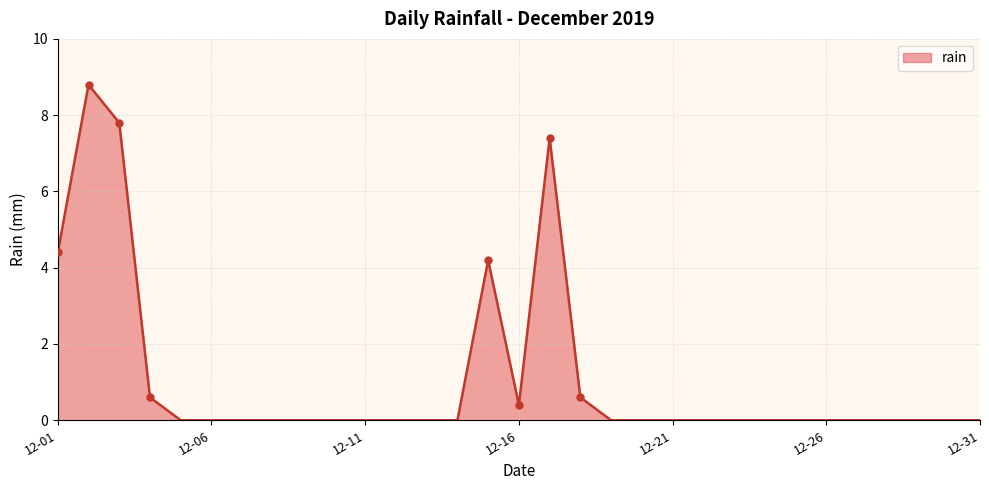

What is the maximum value shown in the chart?

8.8